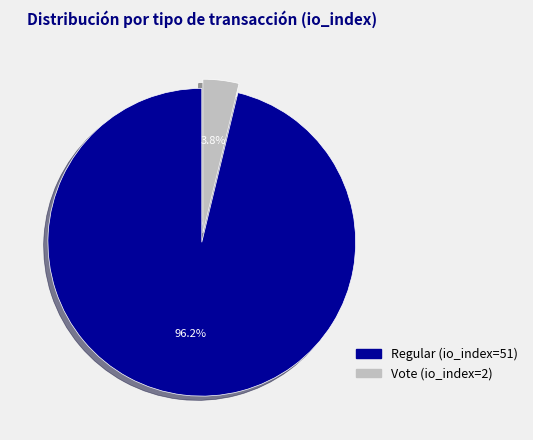

What percentage is the Regular (io_index=51) slice, to the nearest percent?

96%